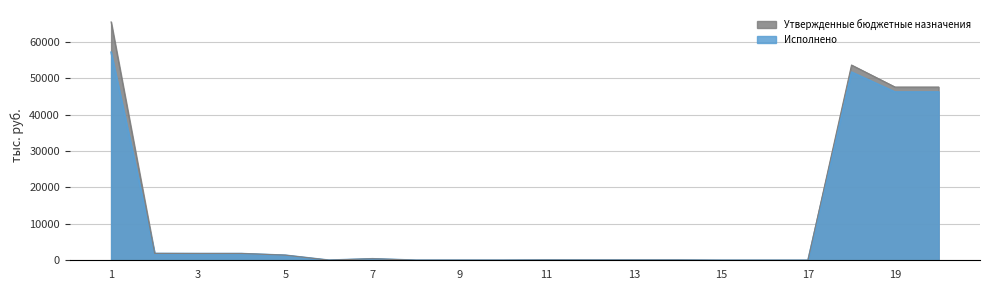

Rank the categories by Исполнено value from lowest to highest.

15, 16, 17, 8, 9, 10, 6, 12, 13, 14, 11, 7, 5, 3, 4, 2, 19, 20, 18, 1